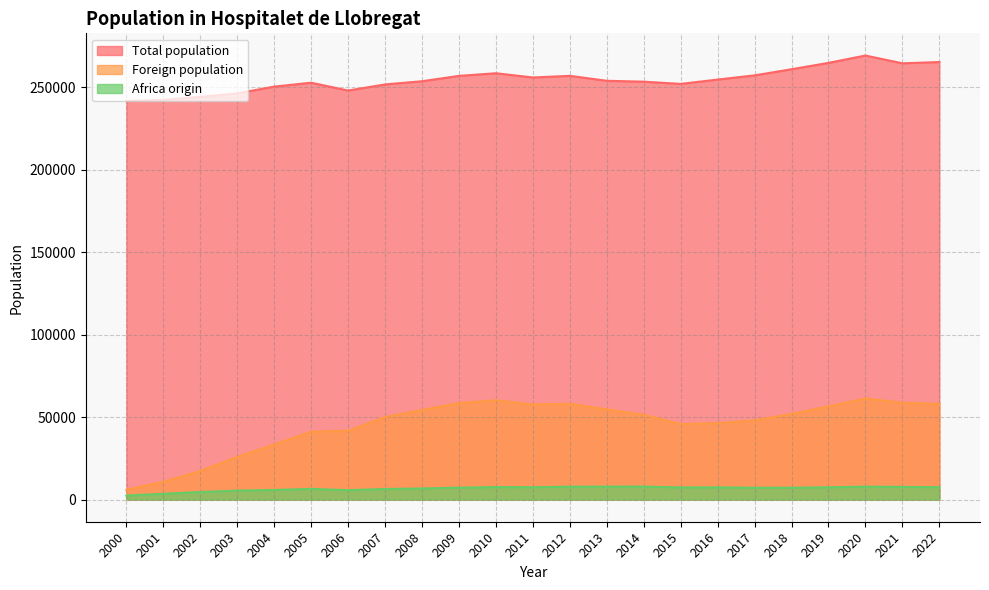

What is the average value of the Africa origin series?

6611